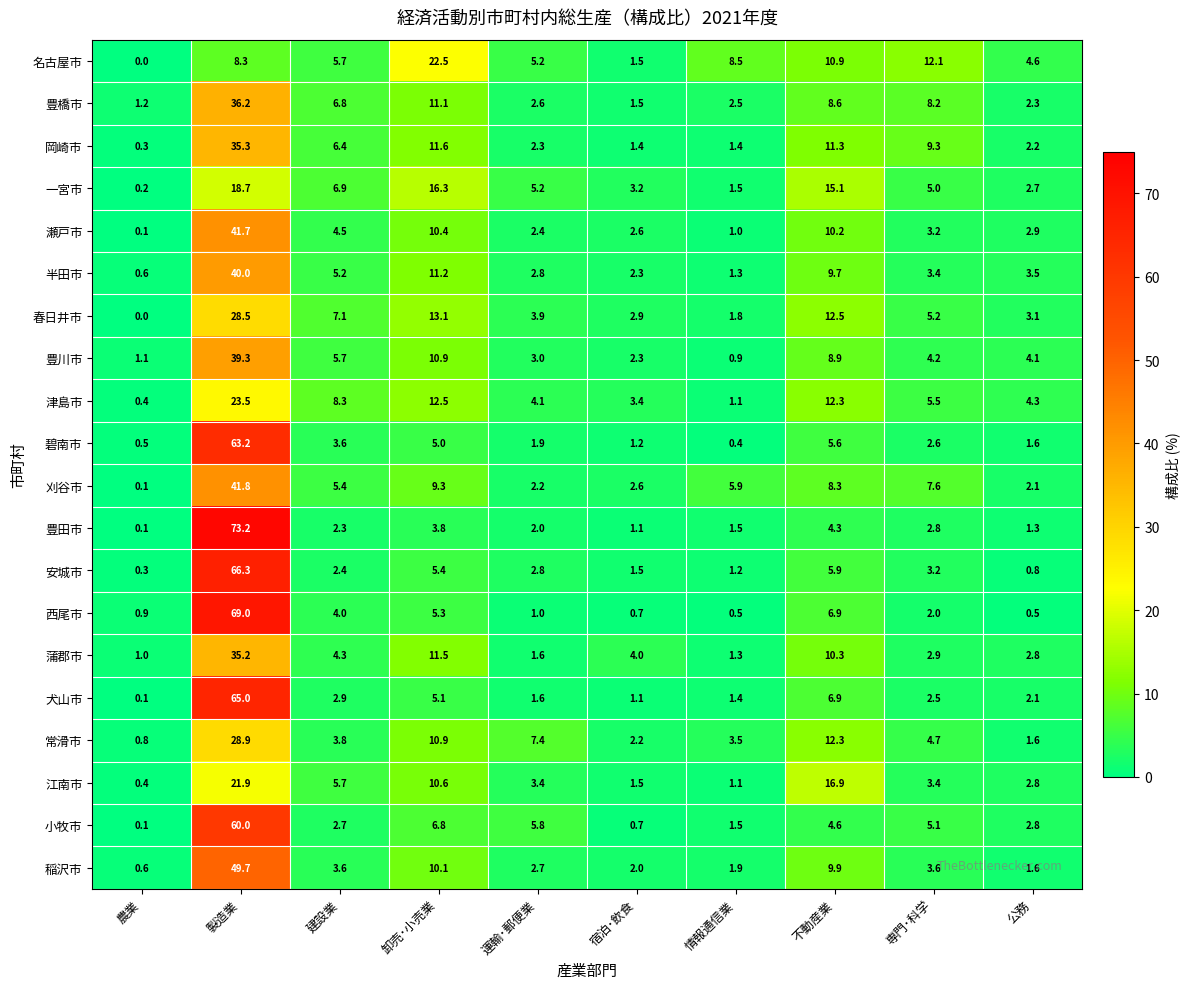

At which category is the sum across all series the highest?

製造業